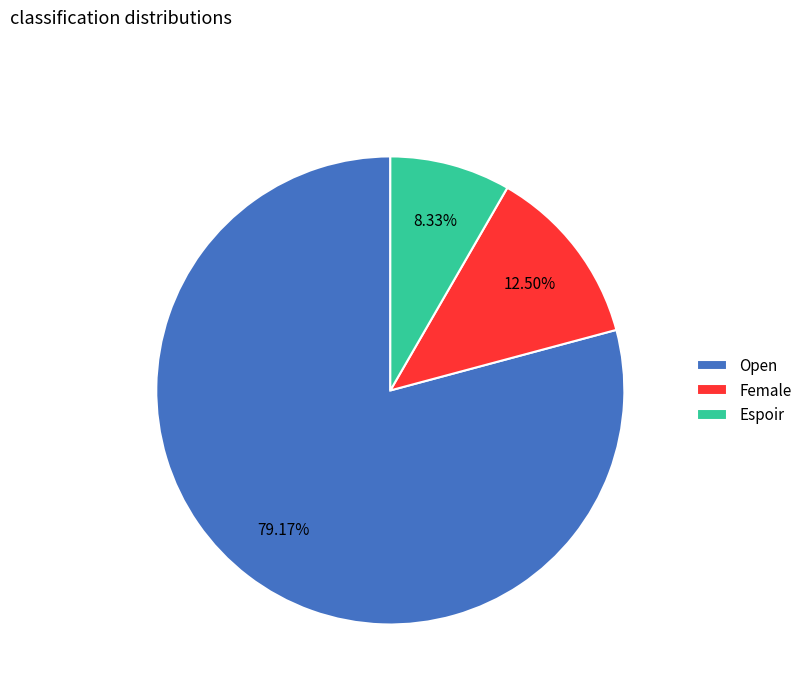

How many slices are in this pie chart?

3